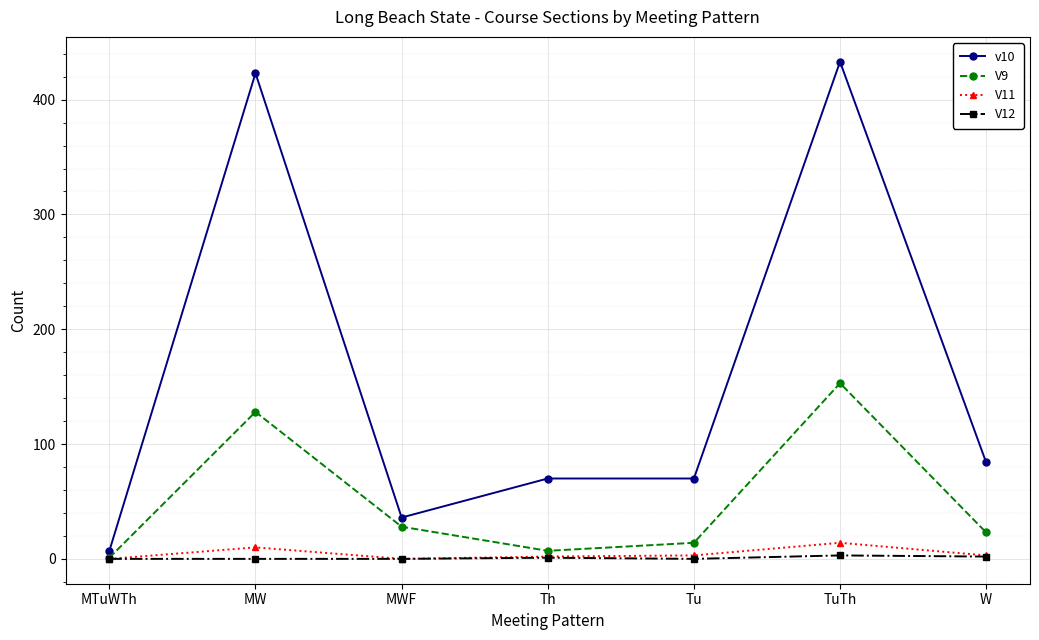

Which series has the widest spread of values?

v10